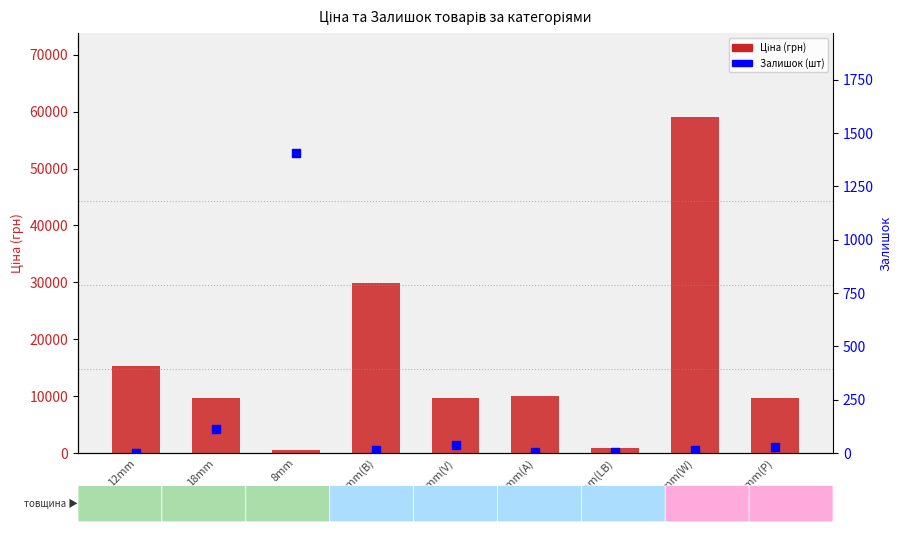

At how many categories does at least one series exceed 29060?

2